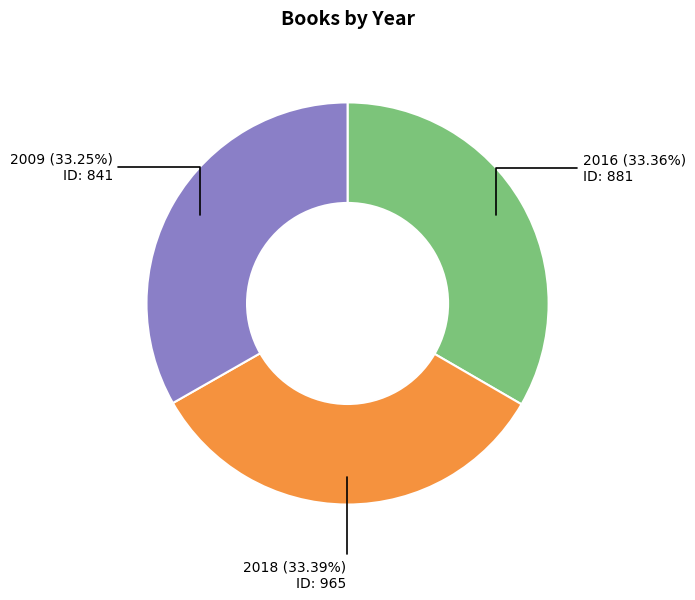

Count the number of slices in the pie.

3